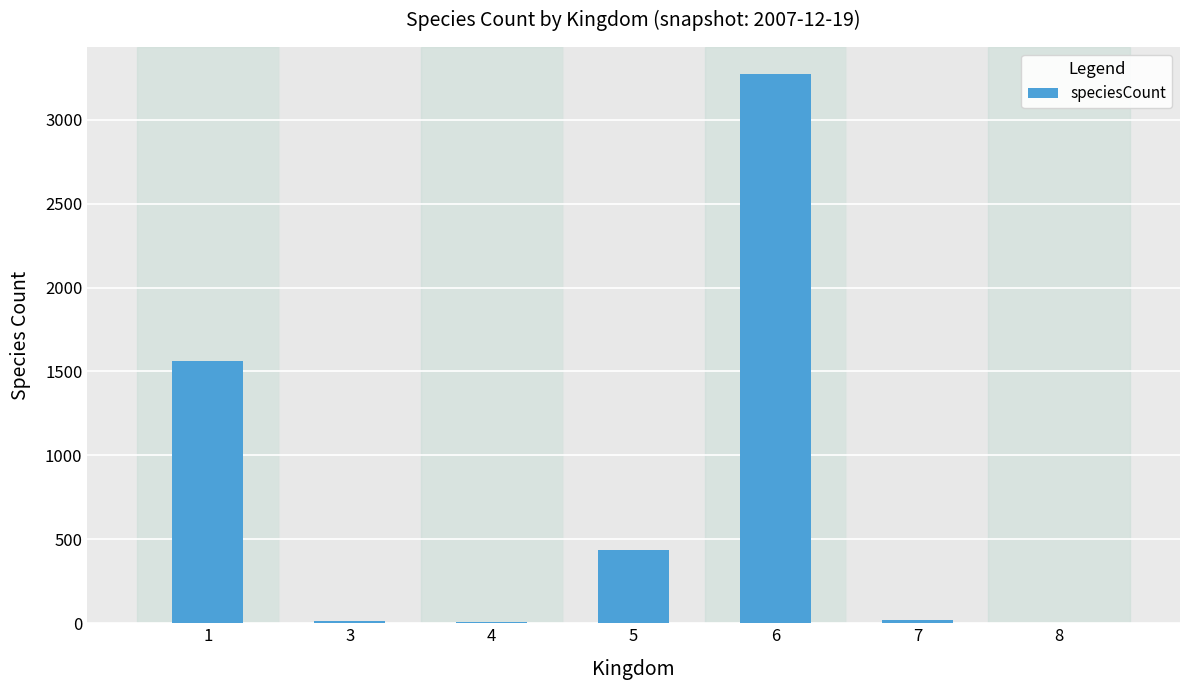

What is the greatest value displayed?

3270